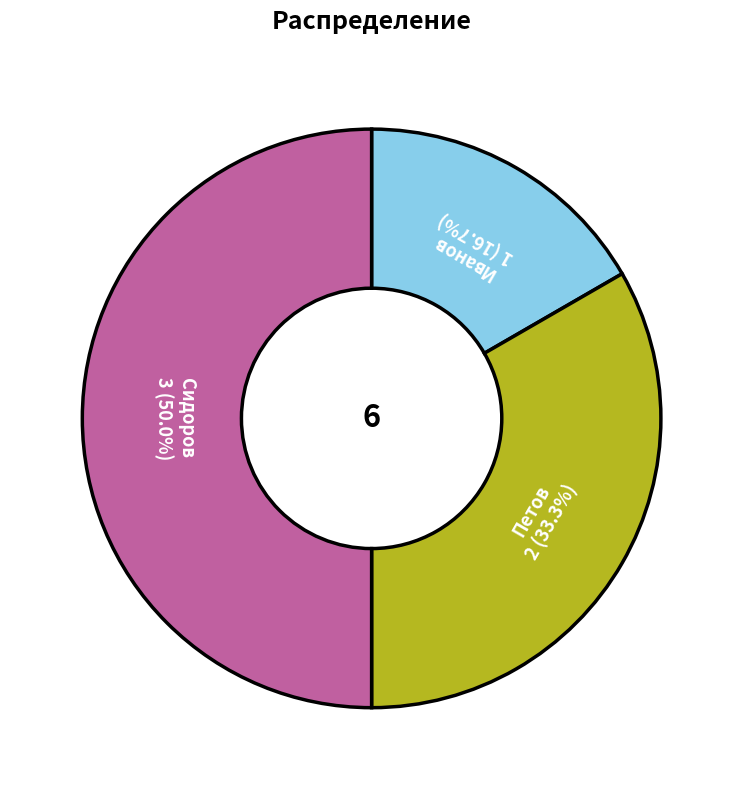

True or false: Иванов accounts for 17% of the total.

True